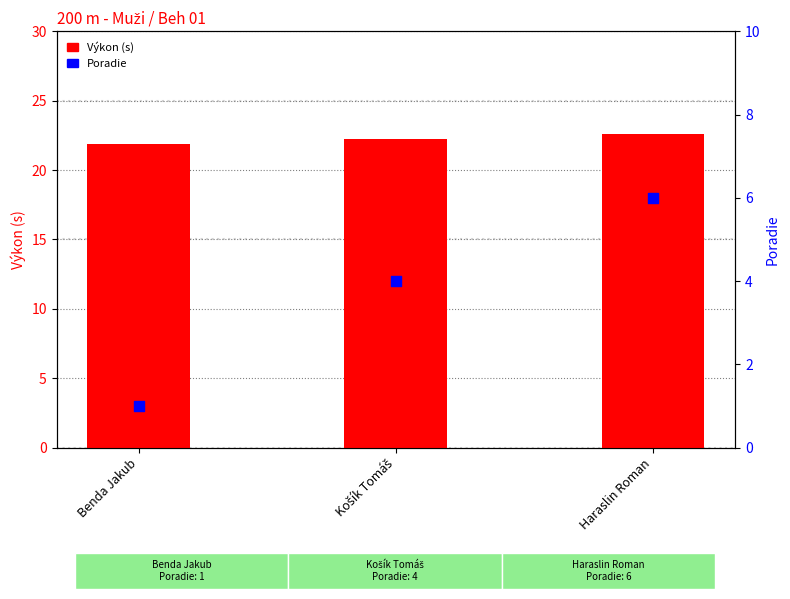

At how many categories does at least one series exceed 8?

3